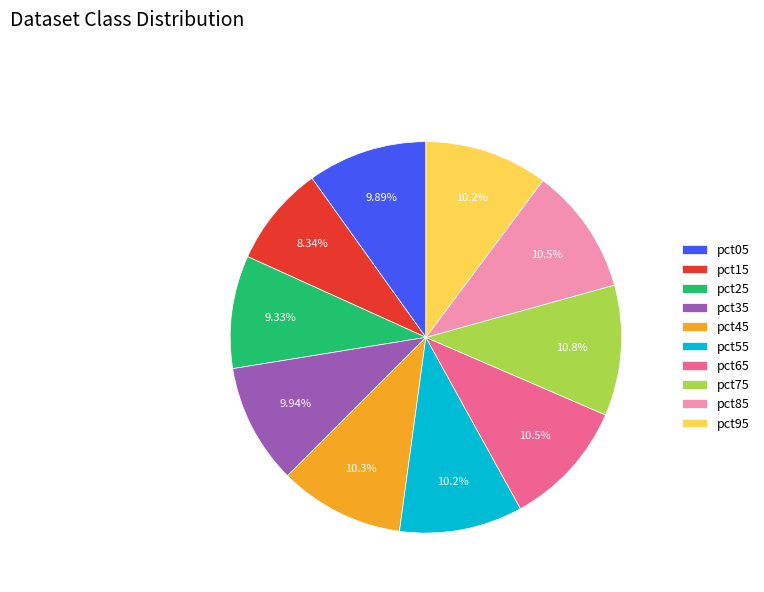

Is the sum of pct25 and pct55 greater than half?

No